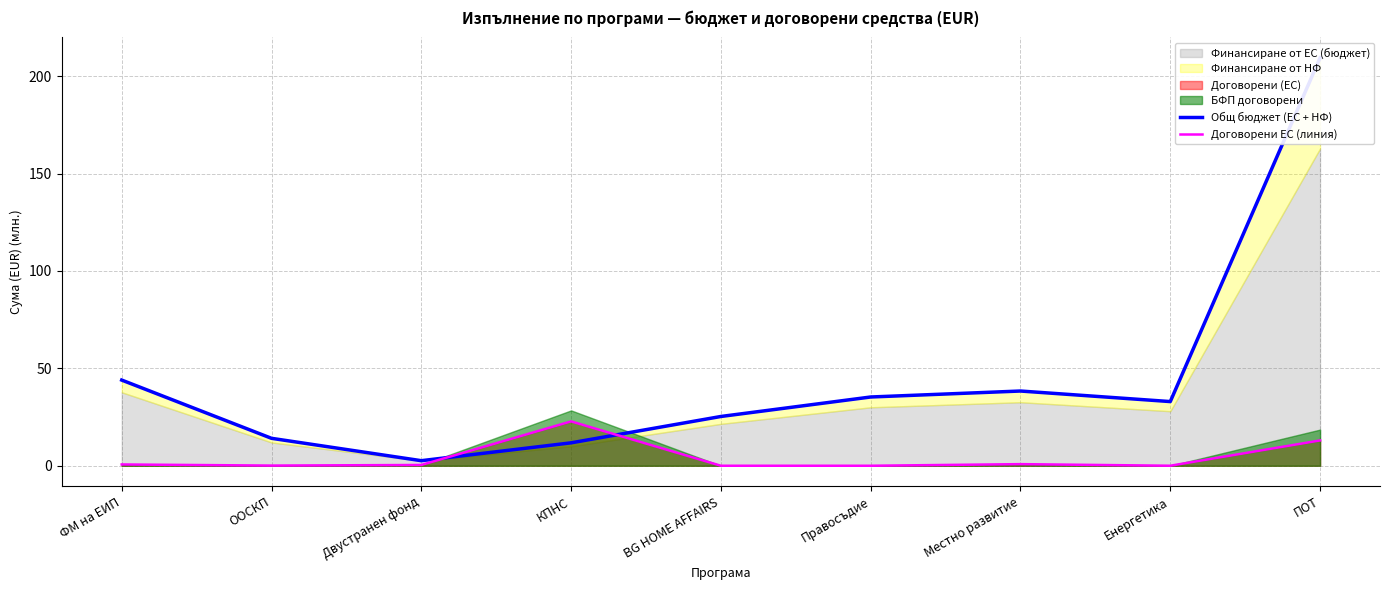

What is the maximum value for Договорени ЕС (линия)?

22.8